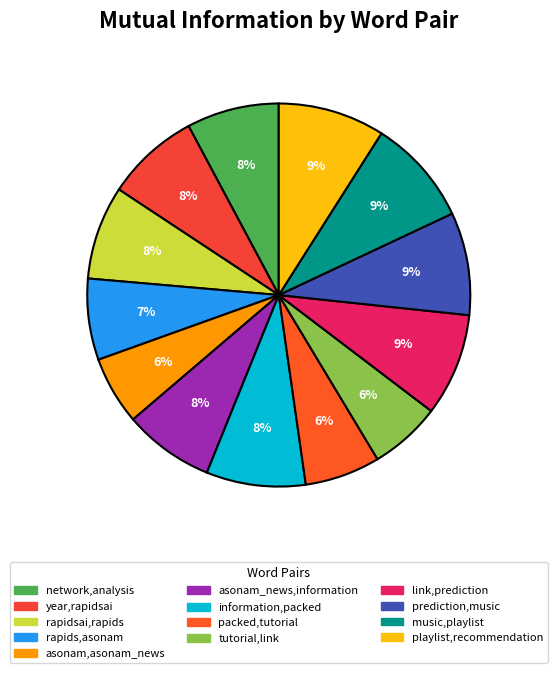

Does network,analysis represent more than half of the total?

No